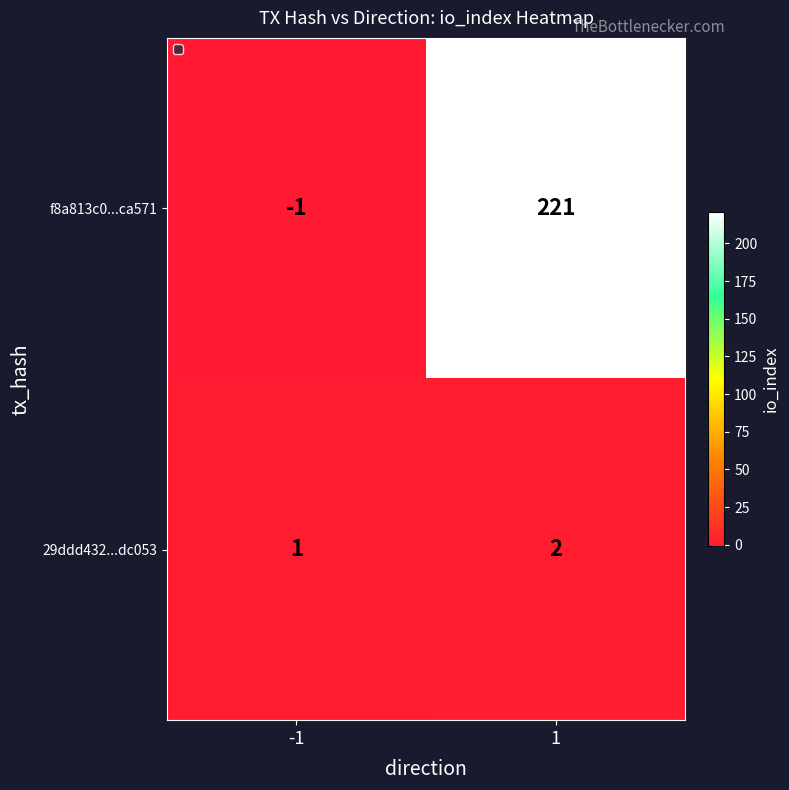

Is it true that f8a813c0...ca571 equals 104 at 1?

False